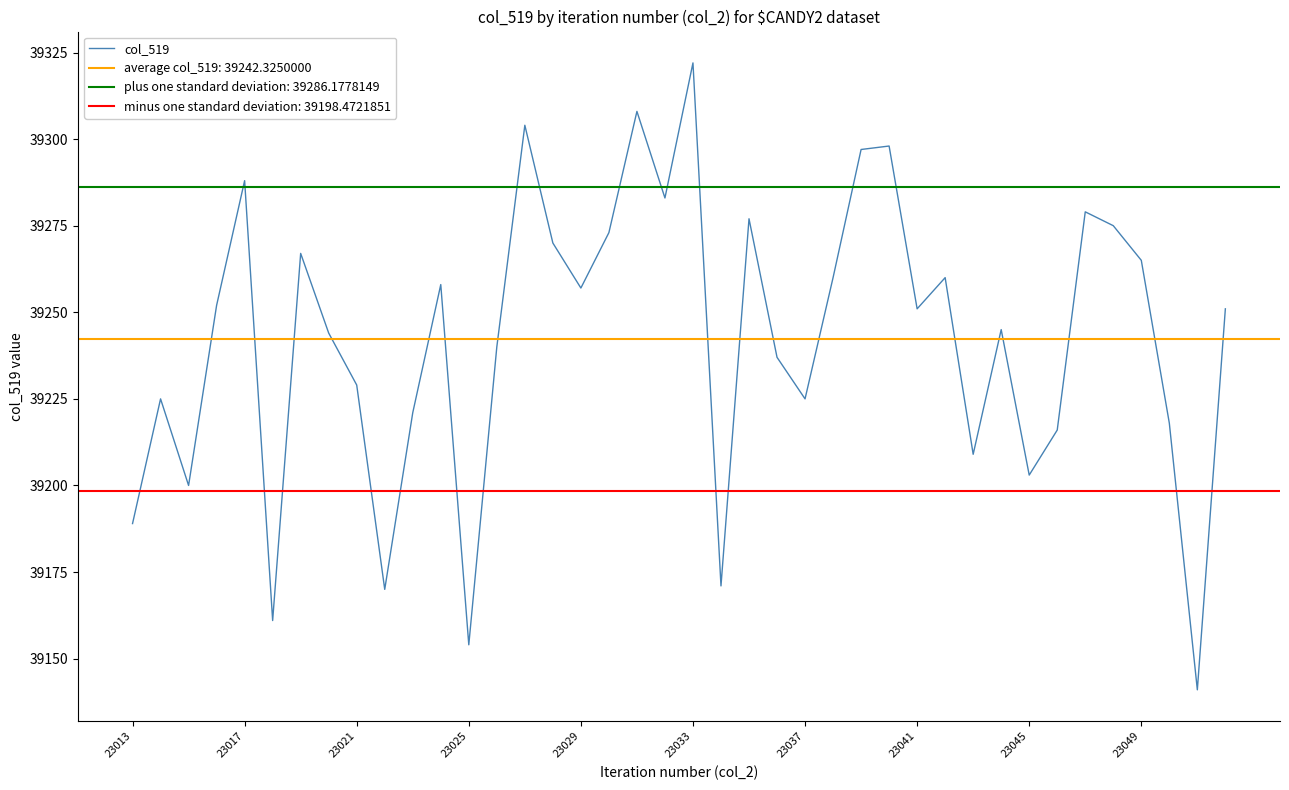

What is the average value?

39242